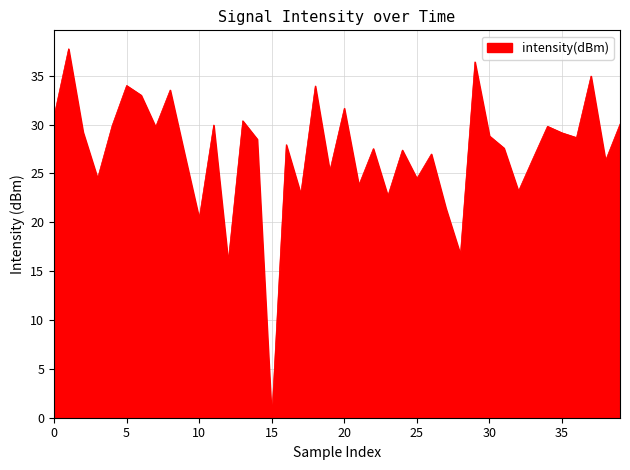

What is the difference between the maximum and minimum values?

37.8